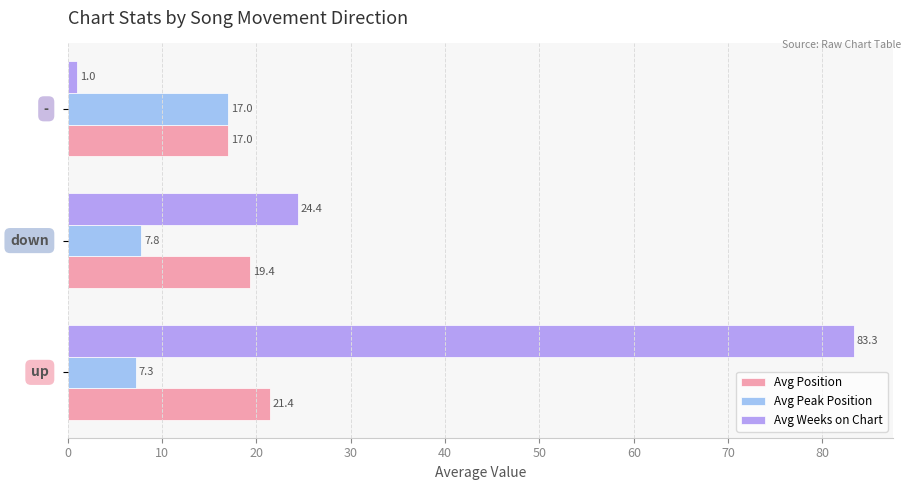

Rank the series by their average value, from lowest to highest.

Avg Peak Position, Avg Position, Avg Weeks on Chart